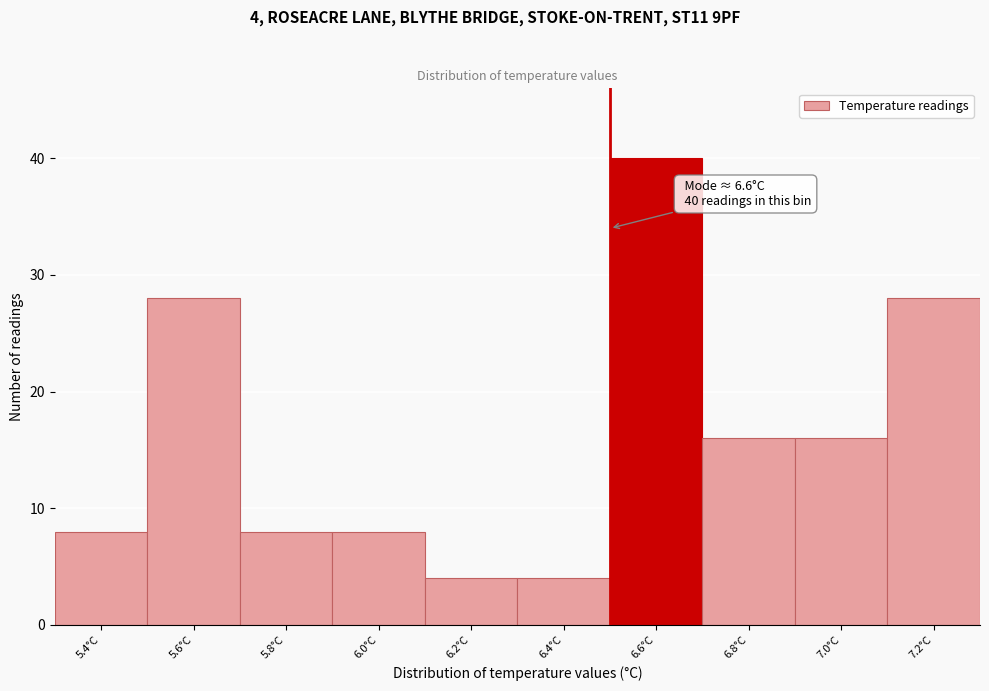

Reading left to right, what are all the values shown in this chart?

5.4°C=8	5.6°C=28	5.8°C=8	6.0°C=8	6.2°C=4	6.4°C=4	6.6°C=40	6.8°C=16	7.0°C=16	7.2°C=28